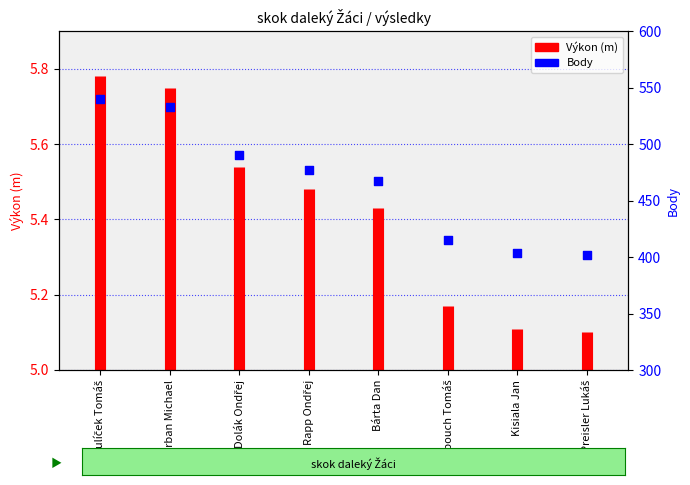

What is the change in value from Rapp Ondřej to Kisiala Jan?

-73